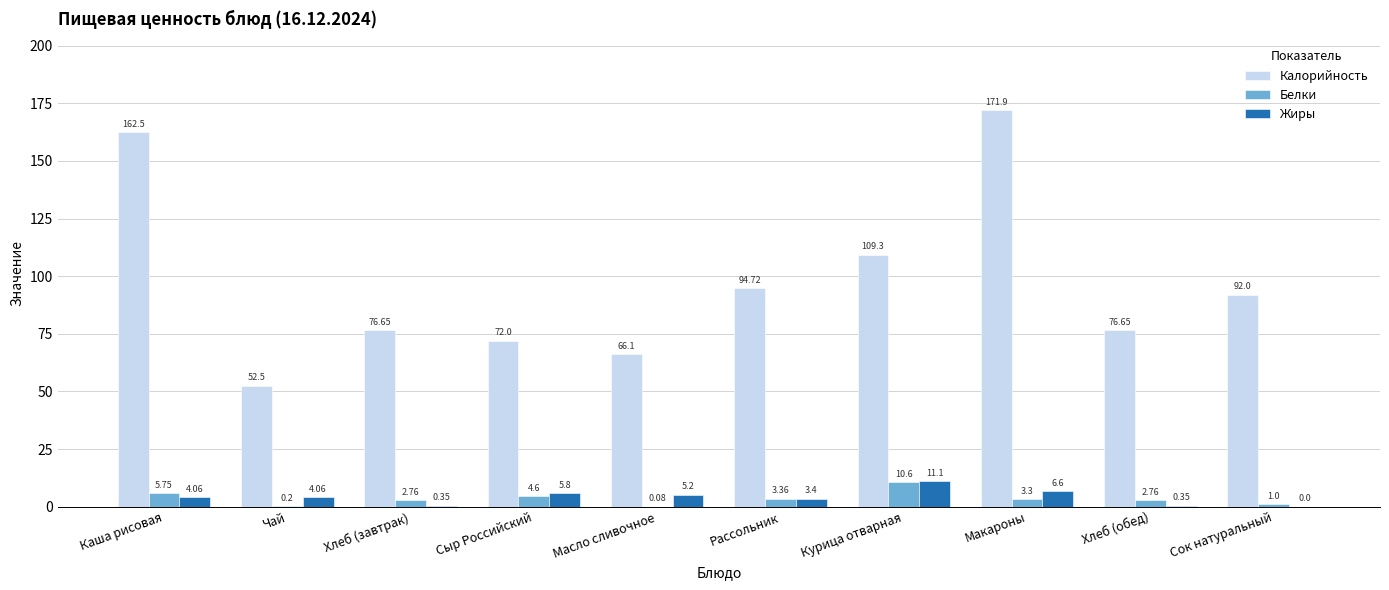

Which series has the largest total across all categories?

Калорийность